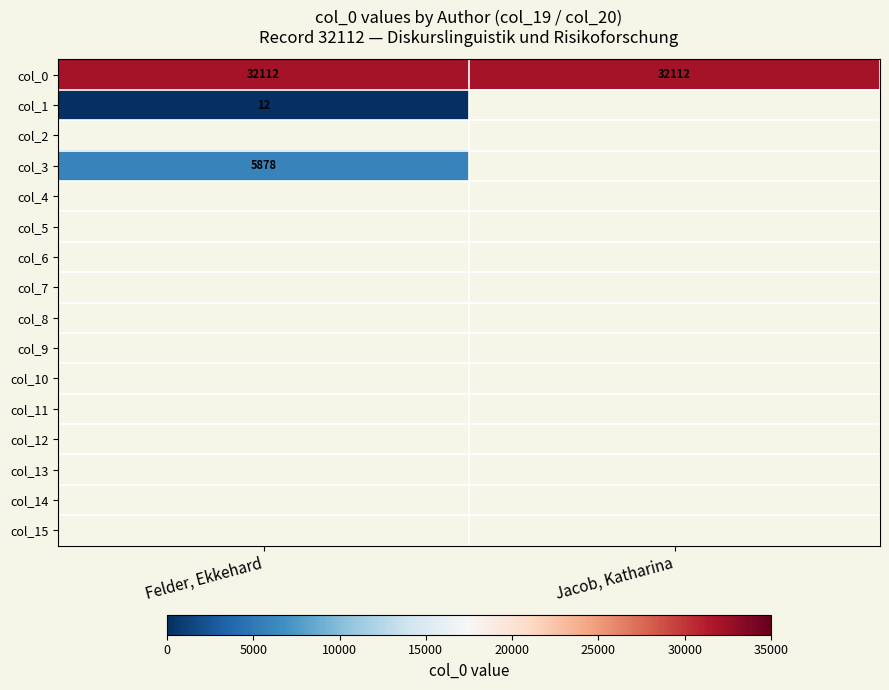

True or false: col_0 has a value of 32112 at Felder, Ekkehard.

True